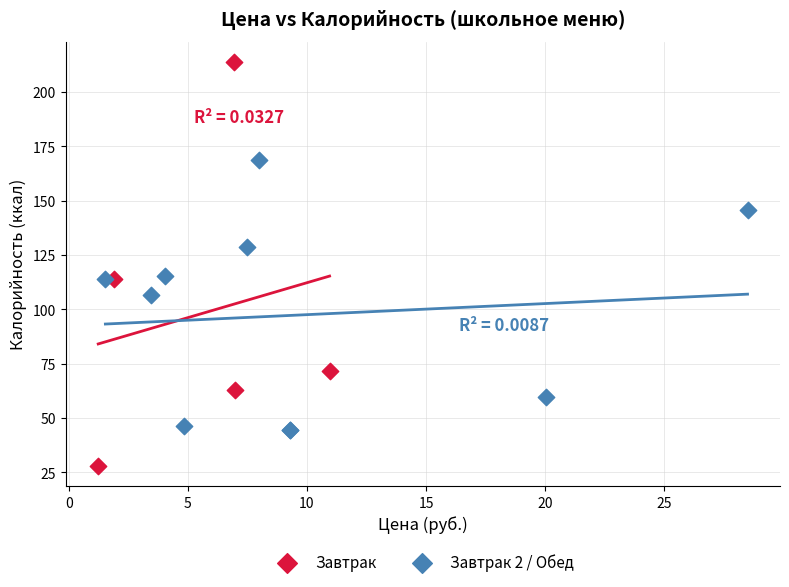

Which series has the largest Y range (max minus min)?

Завтрак